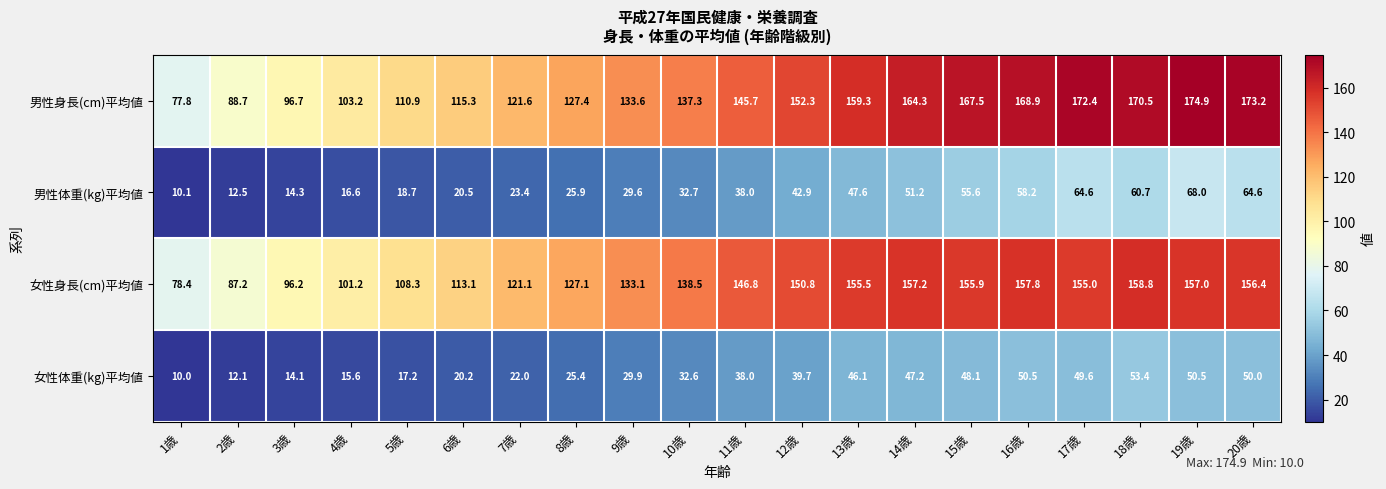

The 女性体重(kg)平均値 series shows 50.5 at 19歳. True or false?

True